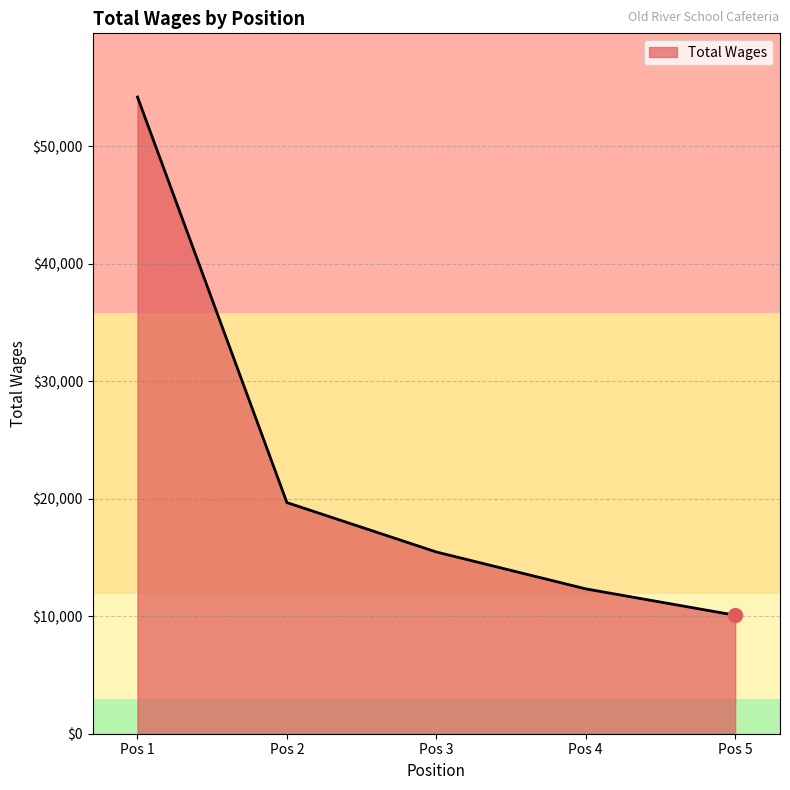

What is the change in value from Pos 3 to Pos 4?

-3139